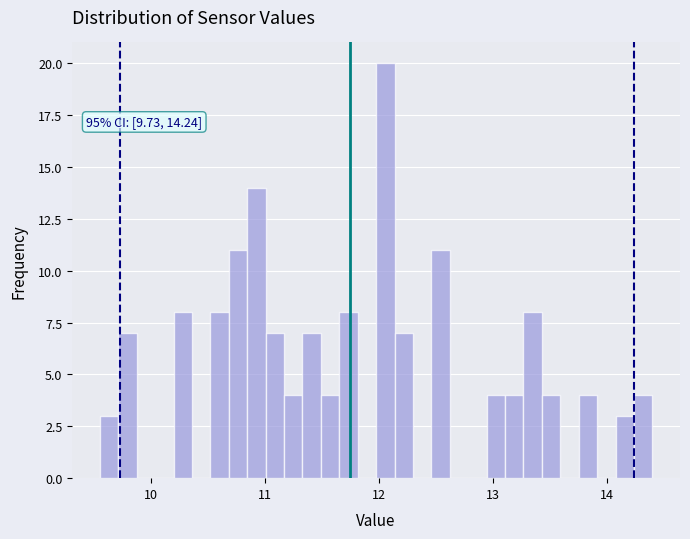

Around what value on the x-axis is the tallest bar? Give the approximate position of its centre, as read against the axis.

12.1